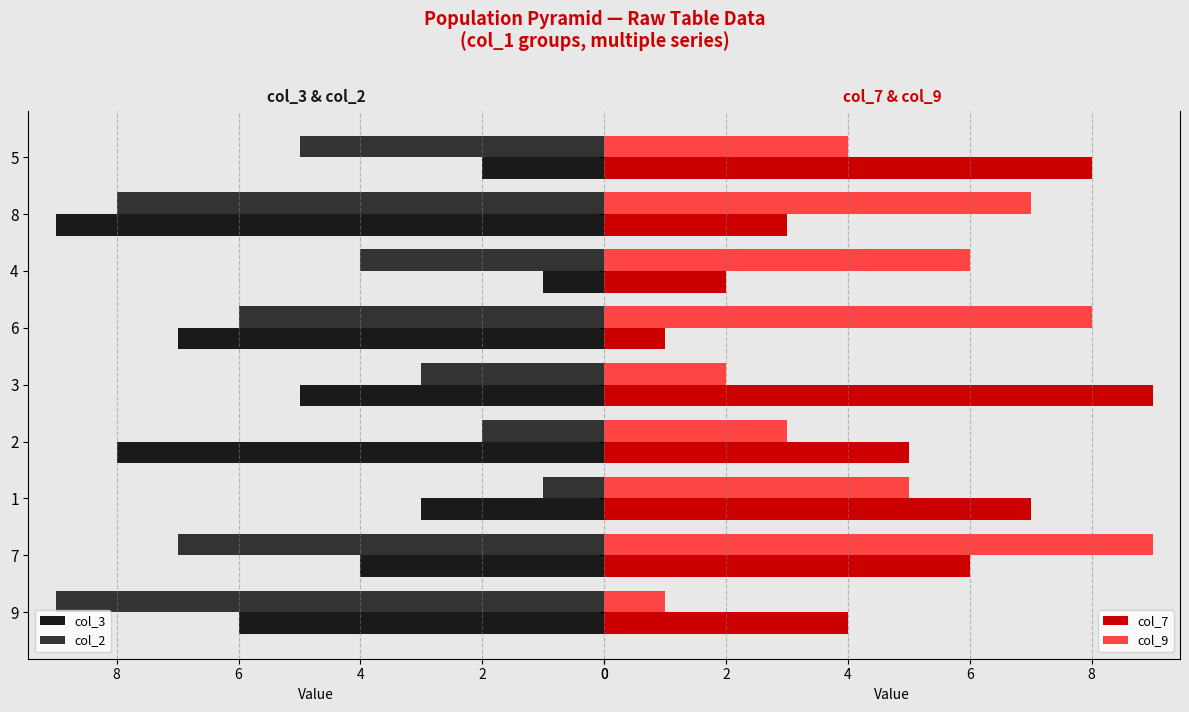

How many data points in col_9 are less than 5?

4